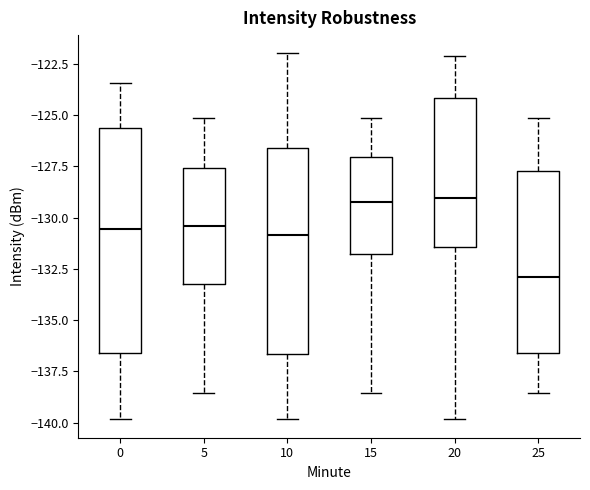

Where does the median line of the box at x = 10 sit on the y-axis? The values are not printed on the chart, so give them approximately, as read against the axis.

-131.0